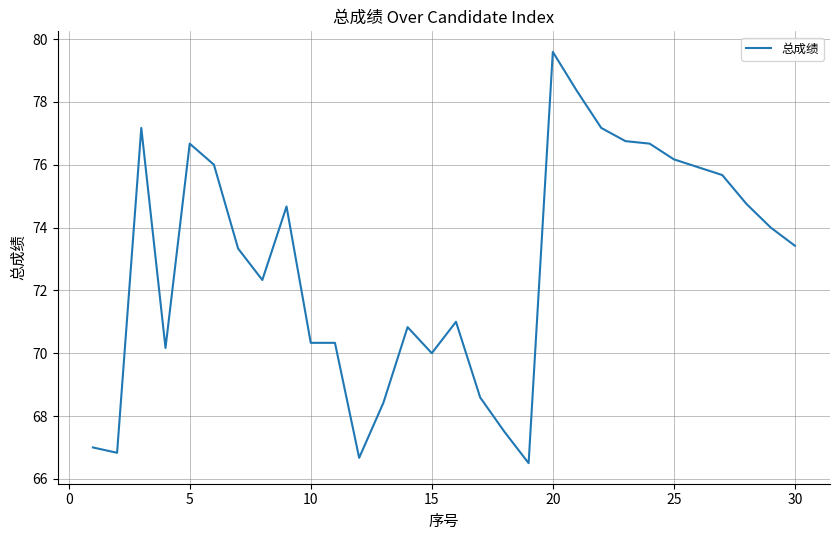

What is the smallest value displayed?

66.5